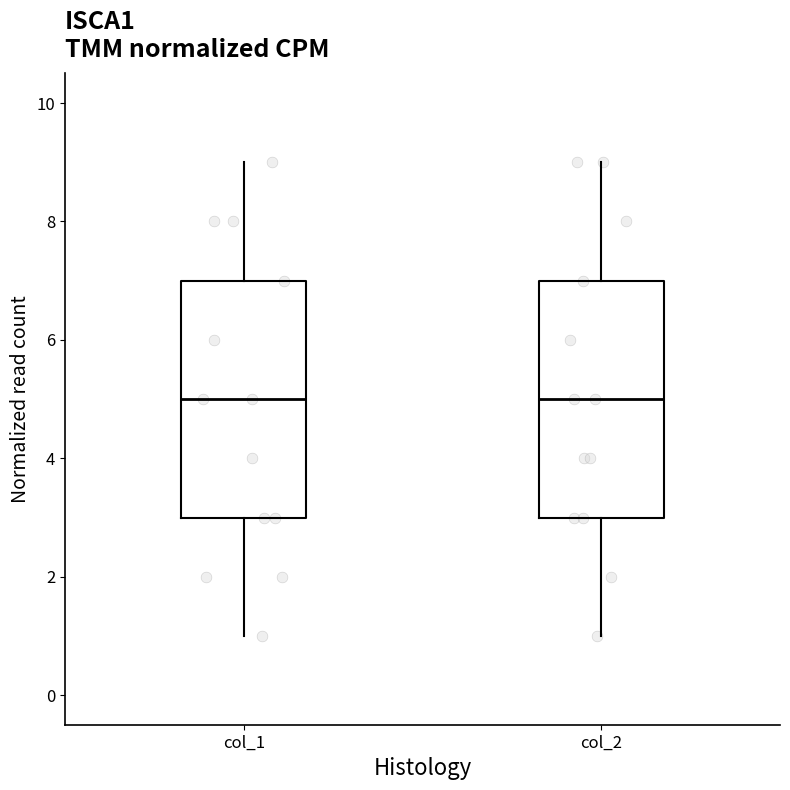

Reading left to right, transcribe this box plot: for each box, give where its median line is, the range the box spans, and where its two whiskers end, as read against the y-axis. The values are not printed on the chart, so give them approximately, as read against the axis.

col_1: median 5, box 3 to 7, whiskers 1 to 9
col_2: median 5, box 3 to 7, whiskers 1 to 9